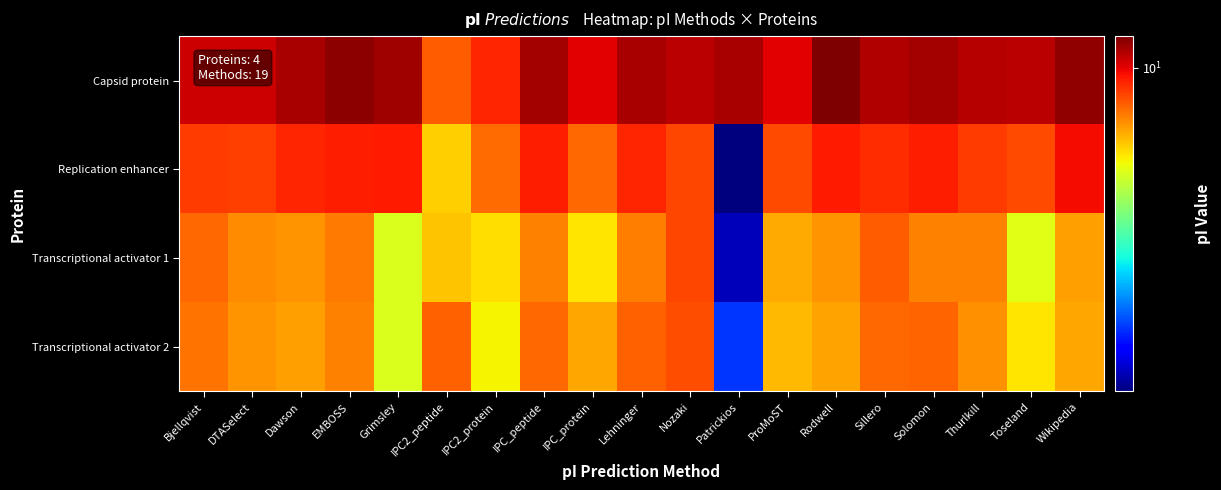

Which series has the largest total across all categories?

Capsid protein